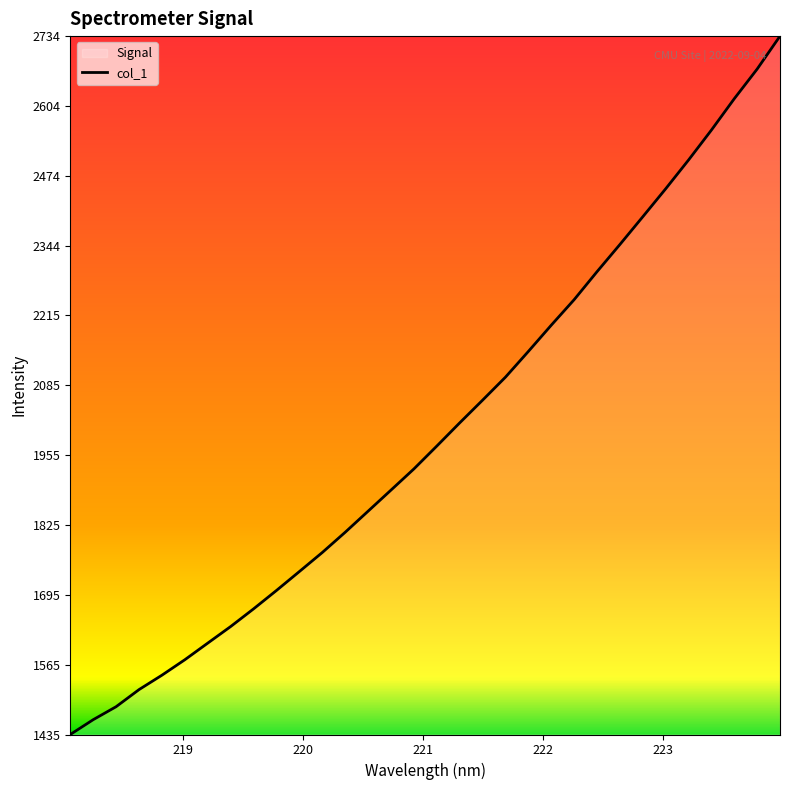

How many values exceed 1971?

16